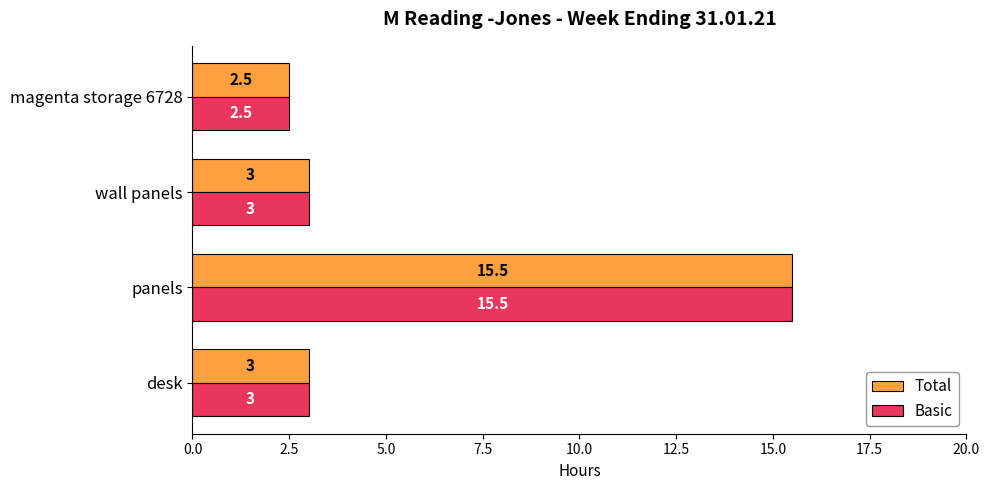

At which label does Total reach its minimum?

magenta storage 6728